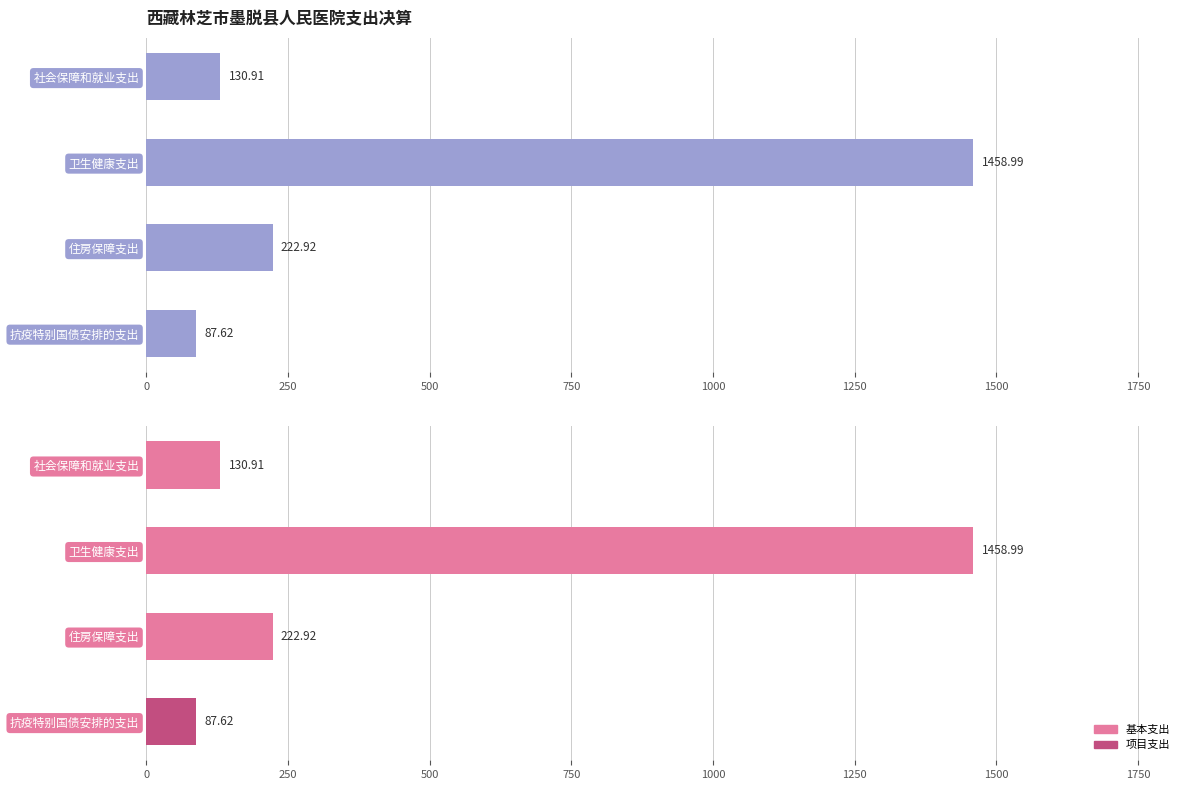

Does the chart contain any negative values?

No